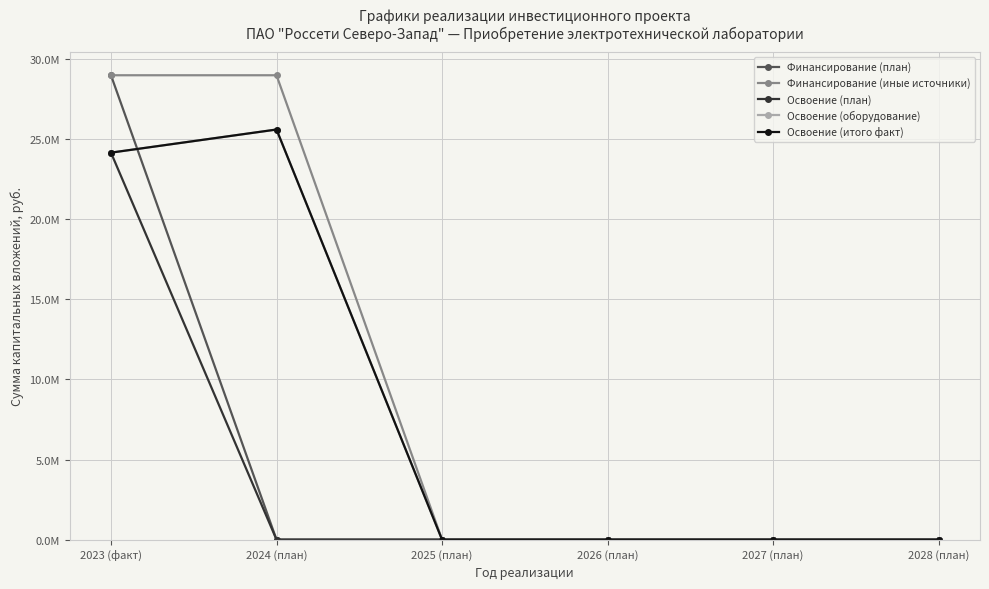

Is the value of Финансирование (иные источники) at 2024 (план) greater than the value of Освоение (план) at 2028 (план)?

Yes